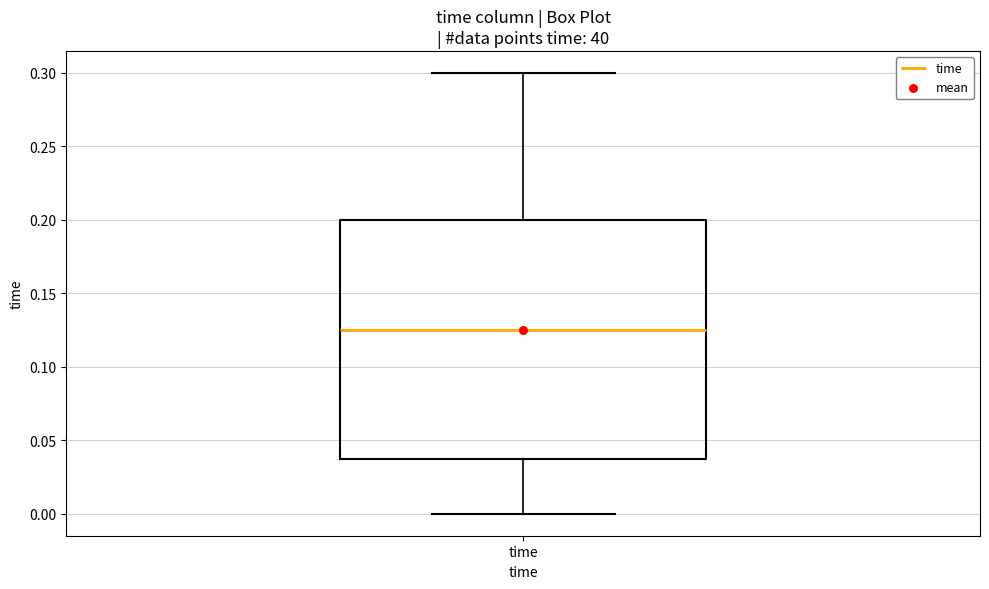

Where does the lower whisker of the box for time end on the y-axis? The values are not printed on the chart, so give them approximately, as read against the axis.

0.000